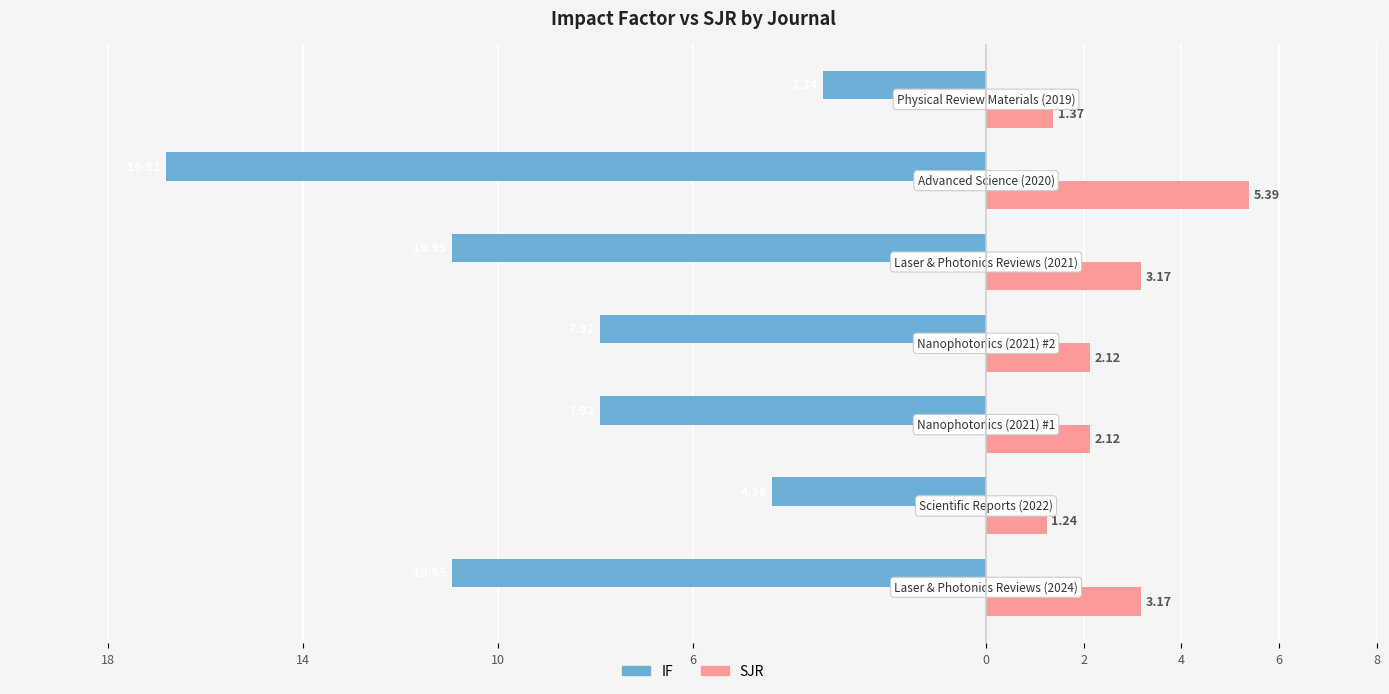

How many data points in IF are above -7?

2